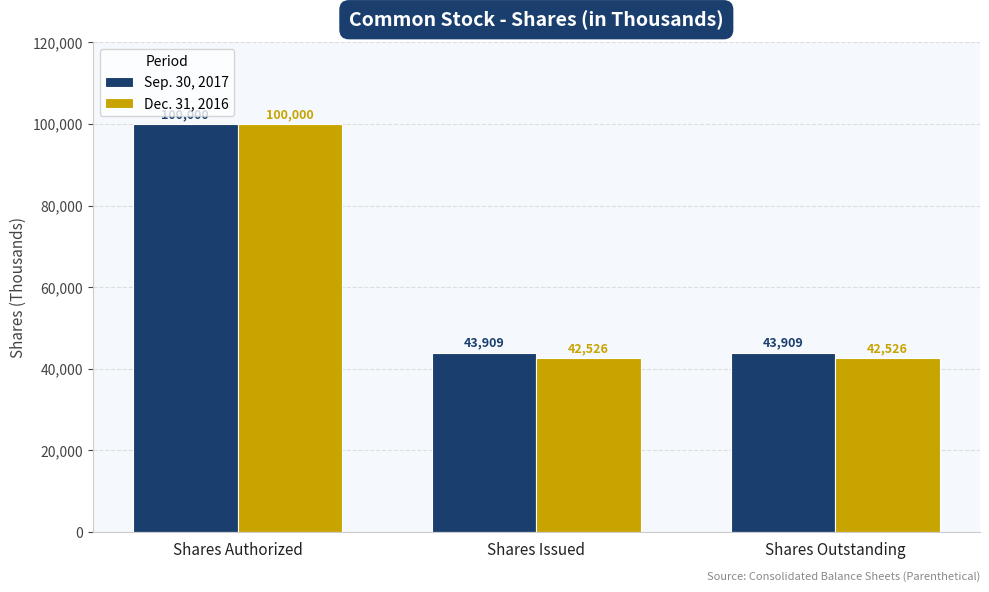

How many distinct data groups are displayed?

2